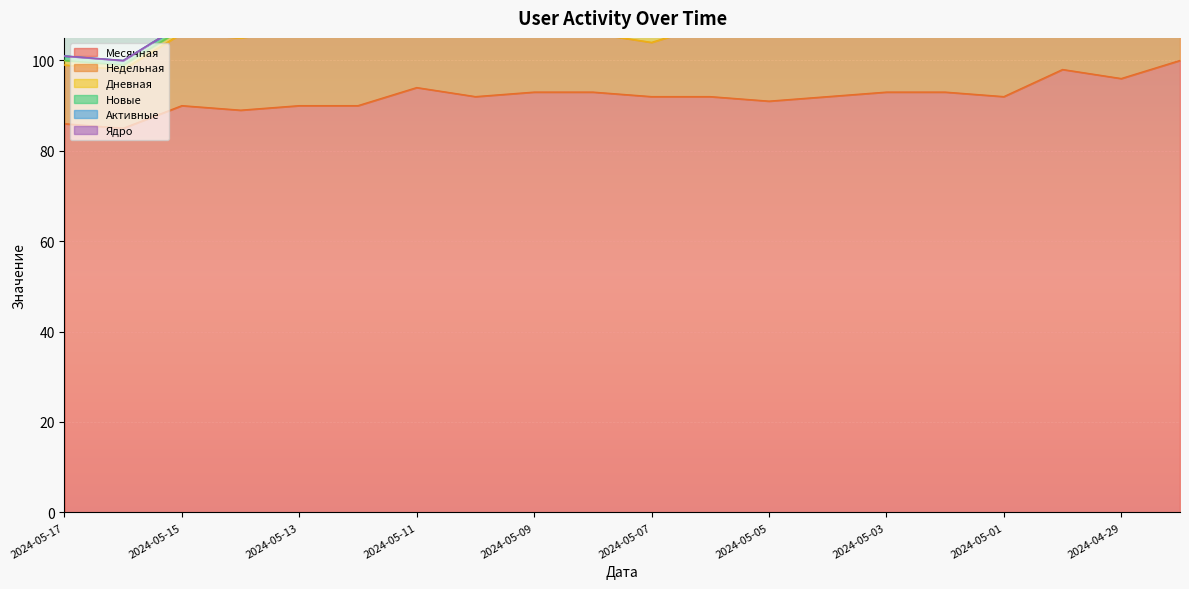

The value of Ядро at 2024-05-06 is 0. True or false?

True